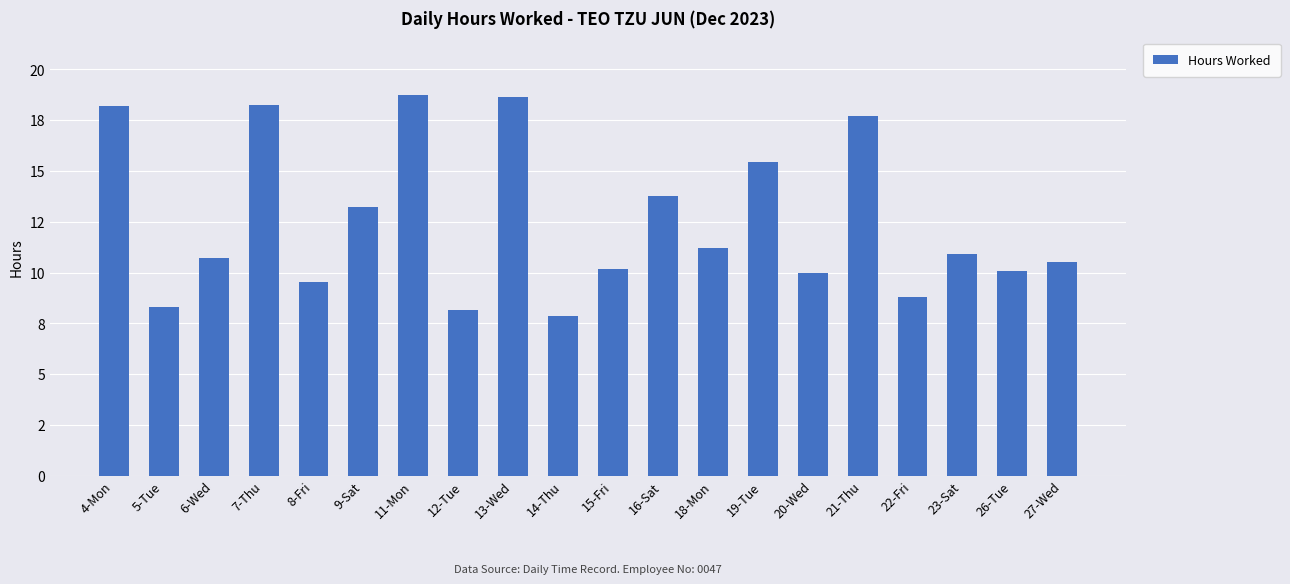

List the labels in order of value, smallest first.

14-Thu, 12-Tue, 5-Tue, 22-Fri, 8-Fri, 20-Wed, 26-Tue, 15-Fri, 27-Wed, 6-Wed, 23-Sat, 18-Mon, 9-Sat, 16-Sat, 19-Tue, 21-Thu, 4-Mon, 7-Thu, 13-Wed, 11-Mon